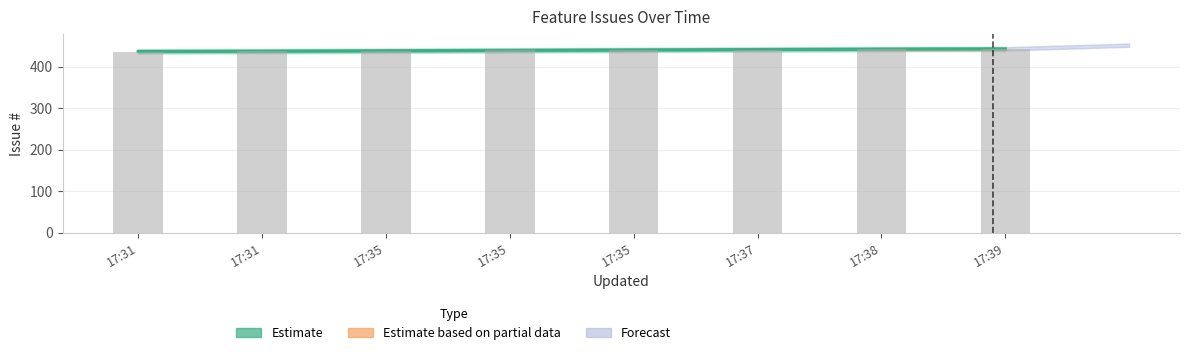

Which series has the largest total across all categories?

Estimate